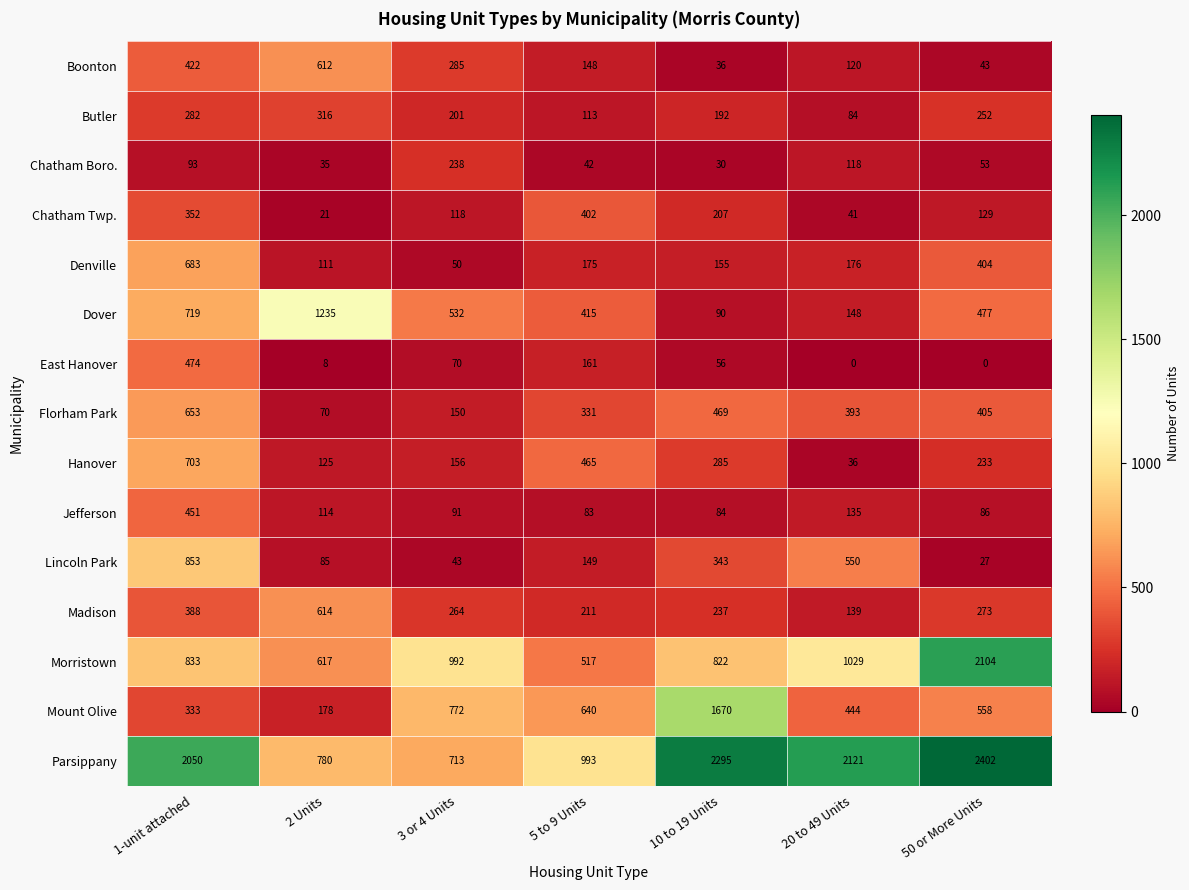

Rank the series at 1-unit attached from highest to lowest value.

Parsippany, Lincoln Park, Morristown, Dover, Hanover, Denville, Florham Park, East Hanover, Jefferson, Boonton, Madison, Chatham Twp., Mount Olive, Butler, Chatham Boro.